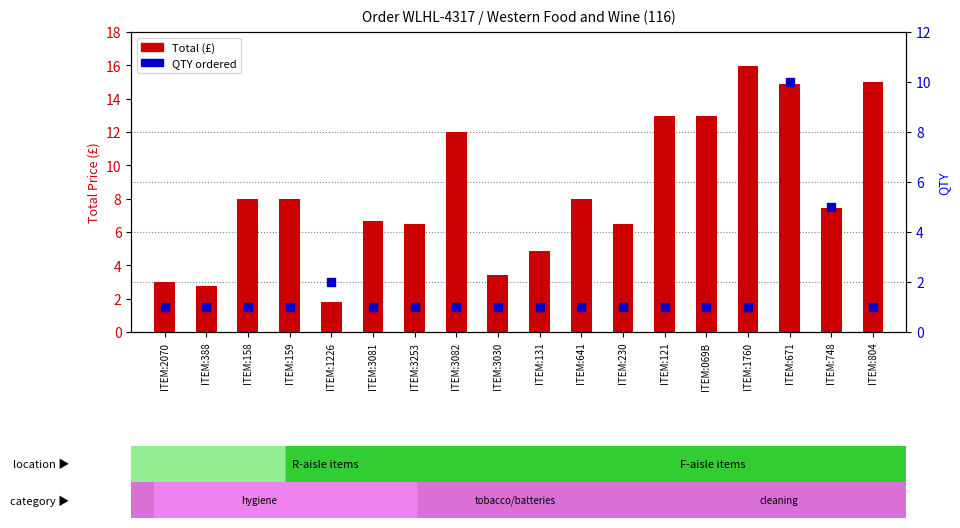

Which series reaches the maximum Y coordinate?

Total (£)